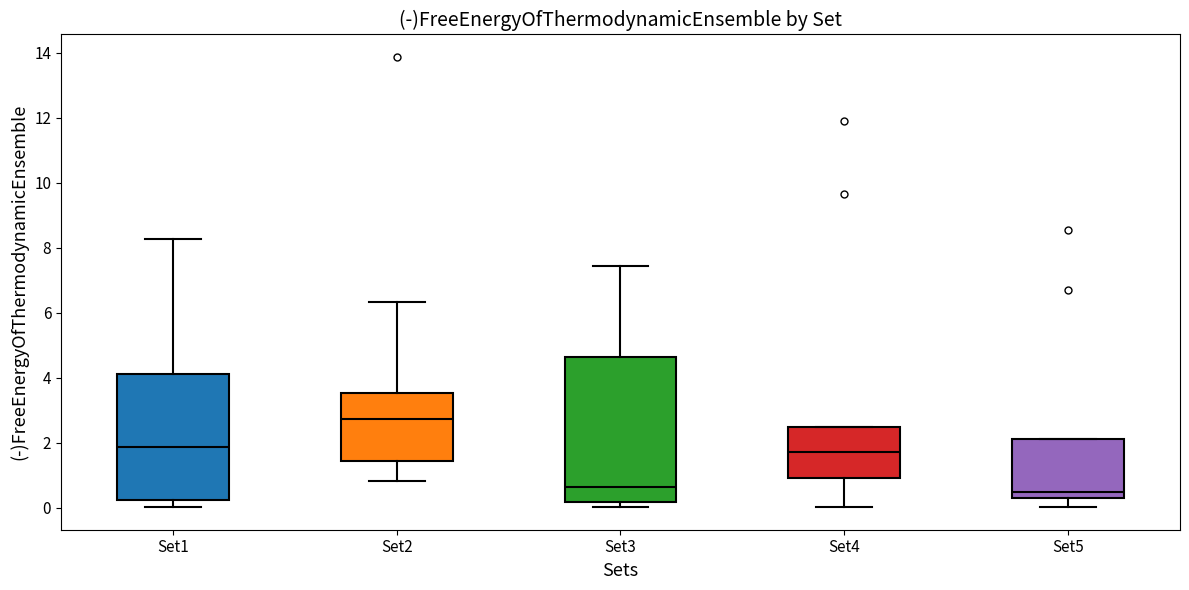

Where does the median line of the box for Set3 sit on the y-axis? The values are not printed on the chart, so give them approximately, as read against the axis.

0.6